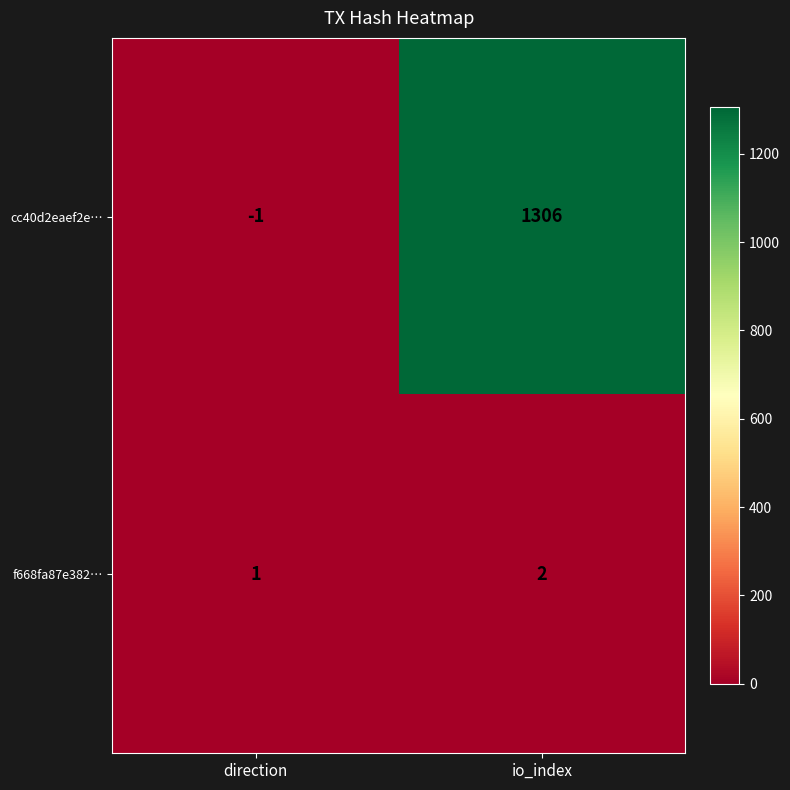

How many data points in cc40d2eaef2e… are less than 1306?

1